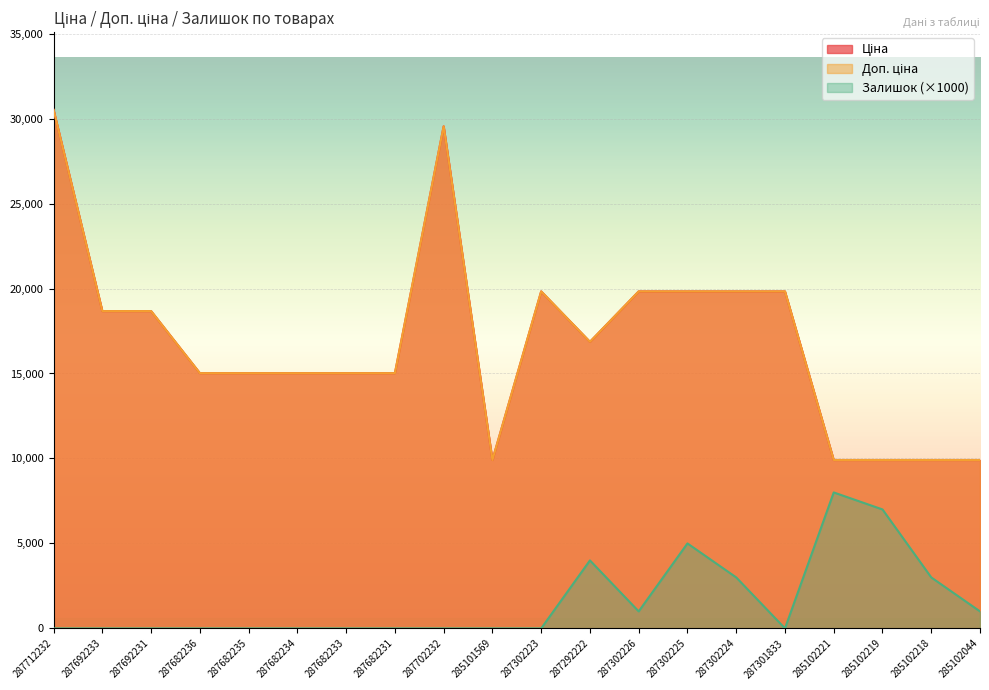

Where is the first local maximum for Доп. ціна?

287702232